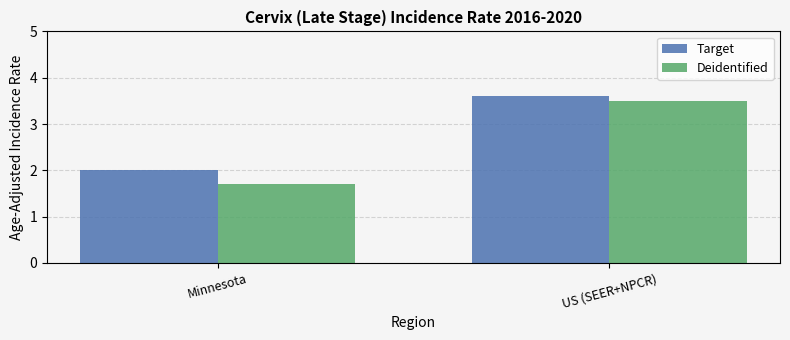

What is the minimum value shown in the chart?

1.7